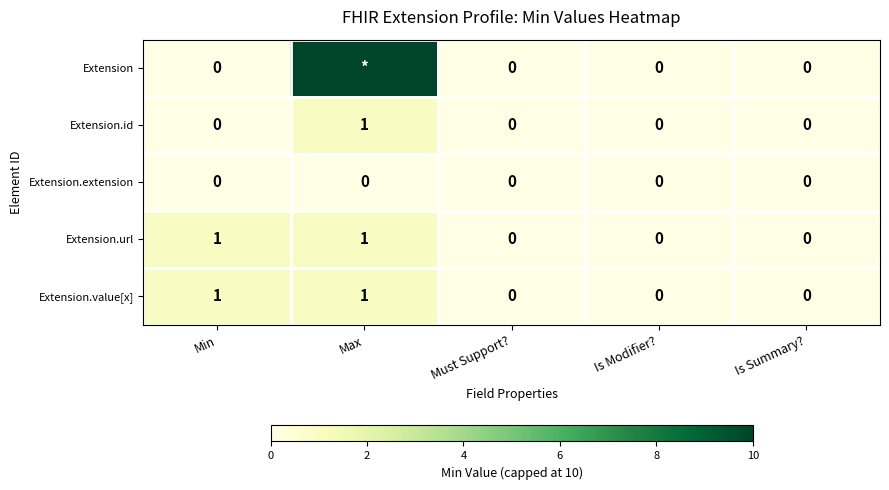

At how many categories does at least one series exceed 2?

1